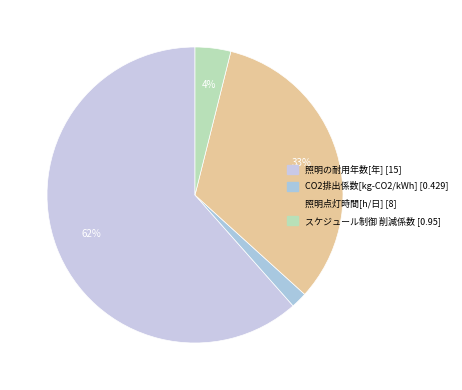

Is the sum of 照明の耐用年数[年] [15] and 照明点灯時間[h/日] [8] greater than half?

Yes